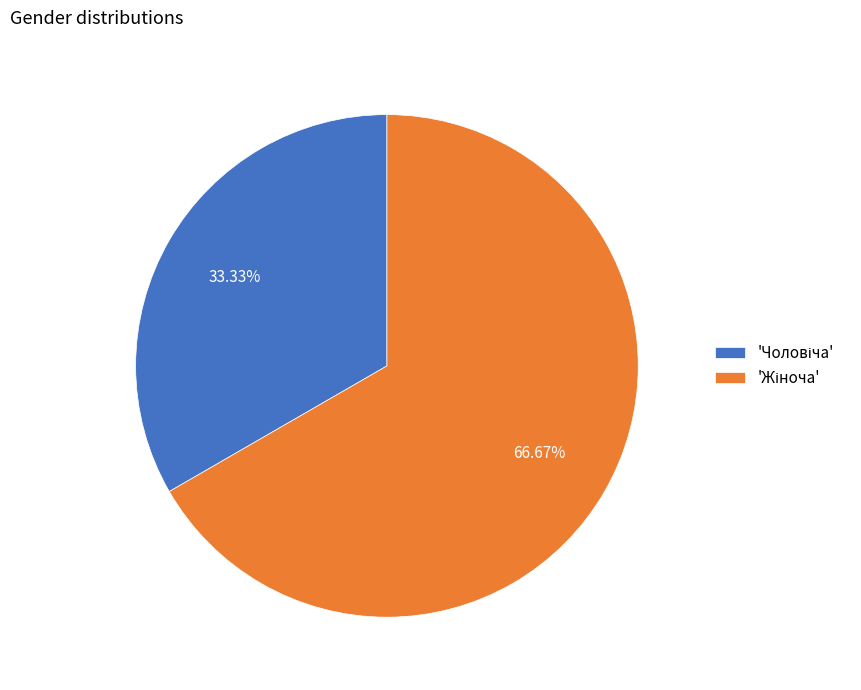

Is there any slice that represents more than half of the pie?

Yes